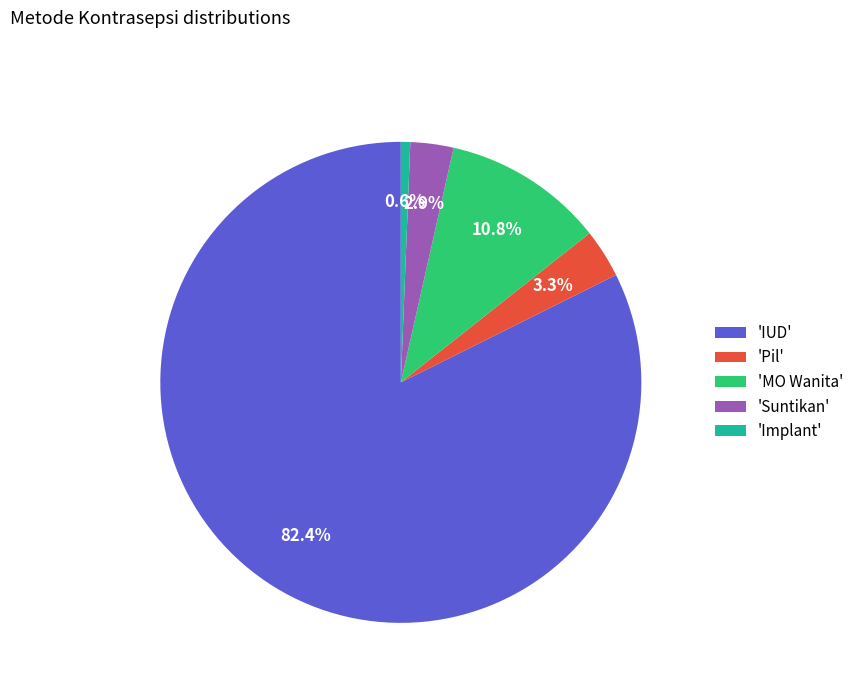

Which slice is the smallest?

'Implant'